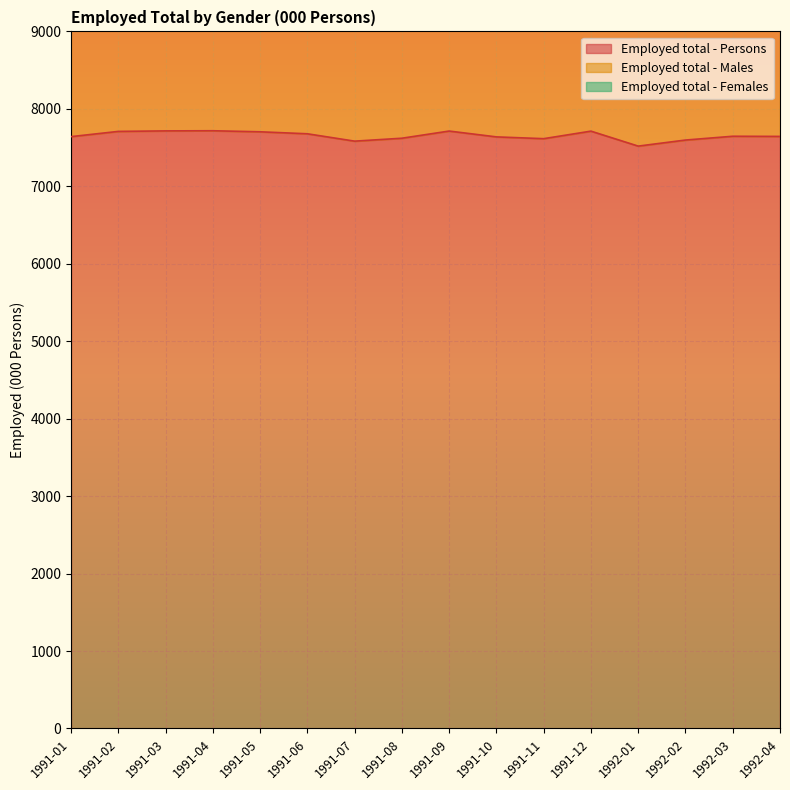

At 1992-04, list the series in order from largest to smallest.

Employed total - Persons, Employed total - Males, Employed total - Females